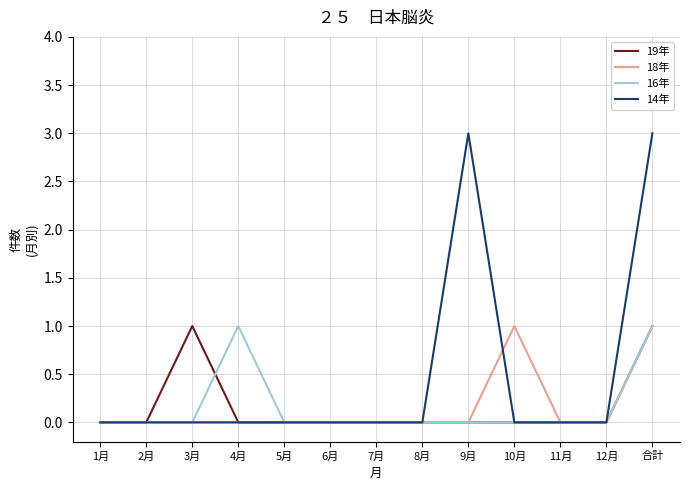

The value of 18年 at 5月 is 0. True or false?

True